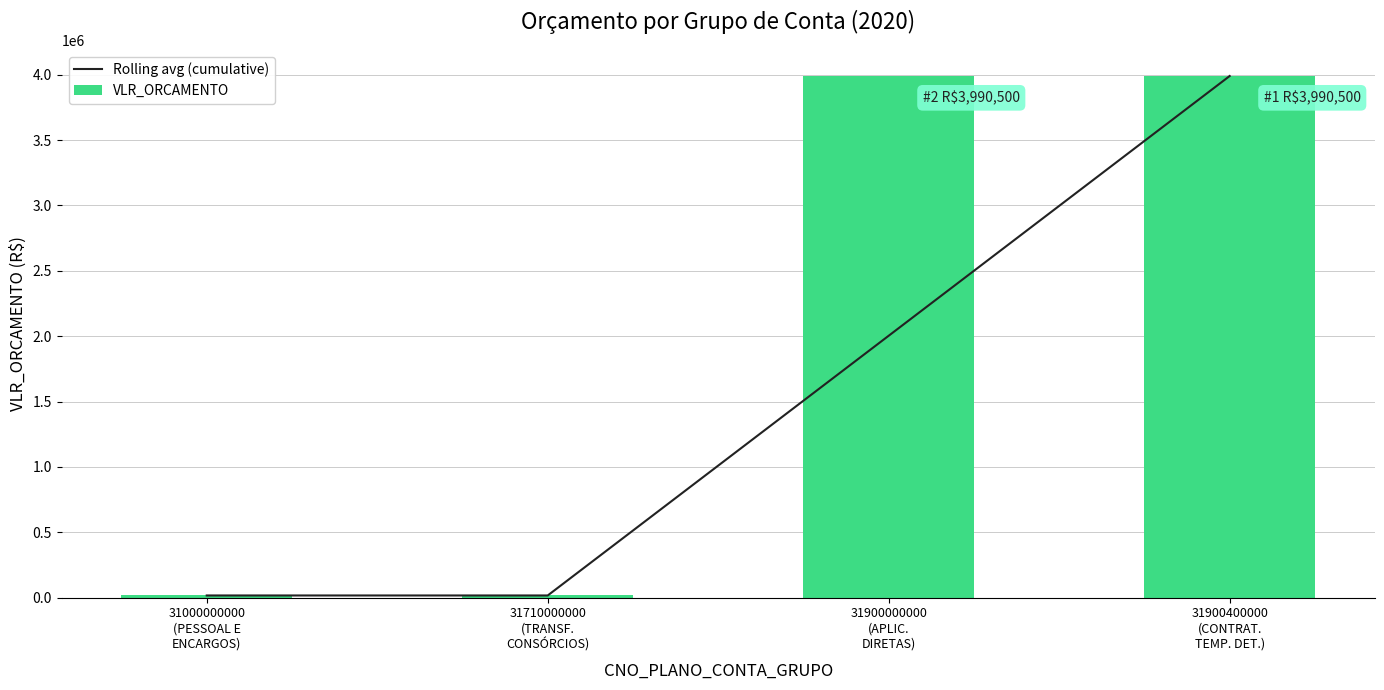

What is the total value across all series at 31000000000
(PESSOAL E
ENCARGOS)?

33000